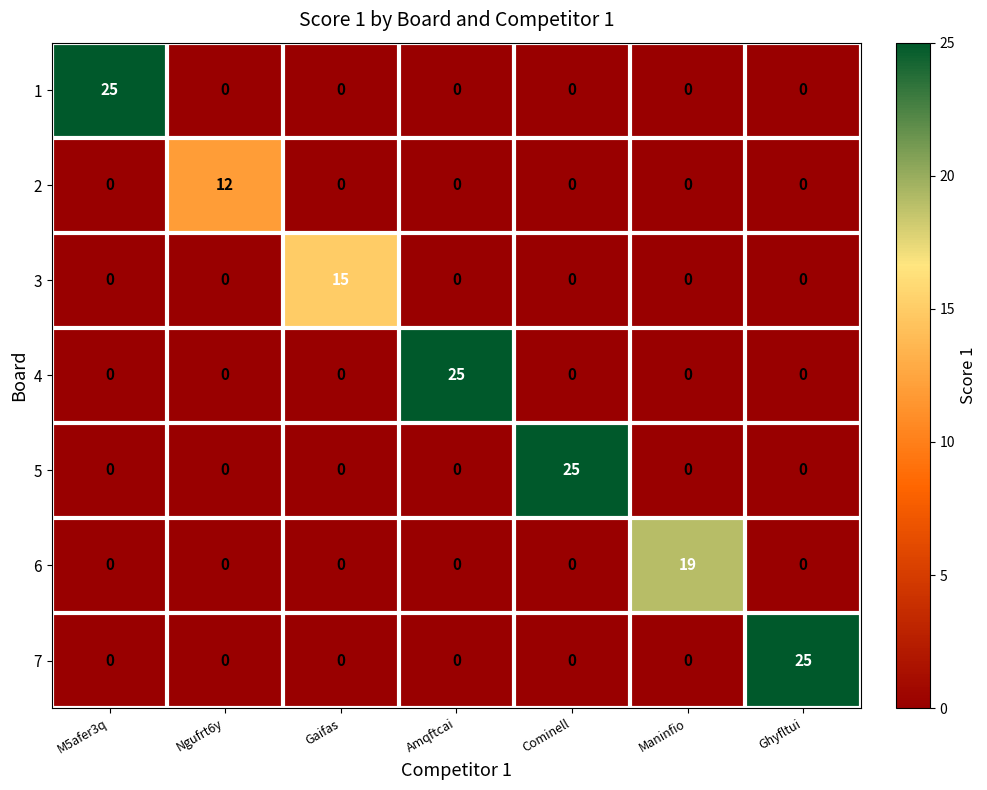

At which label does 1 reach its peak?

M5afer3q